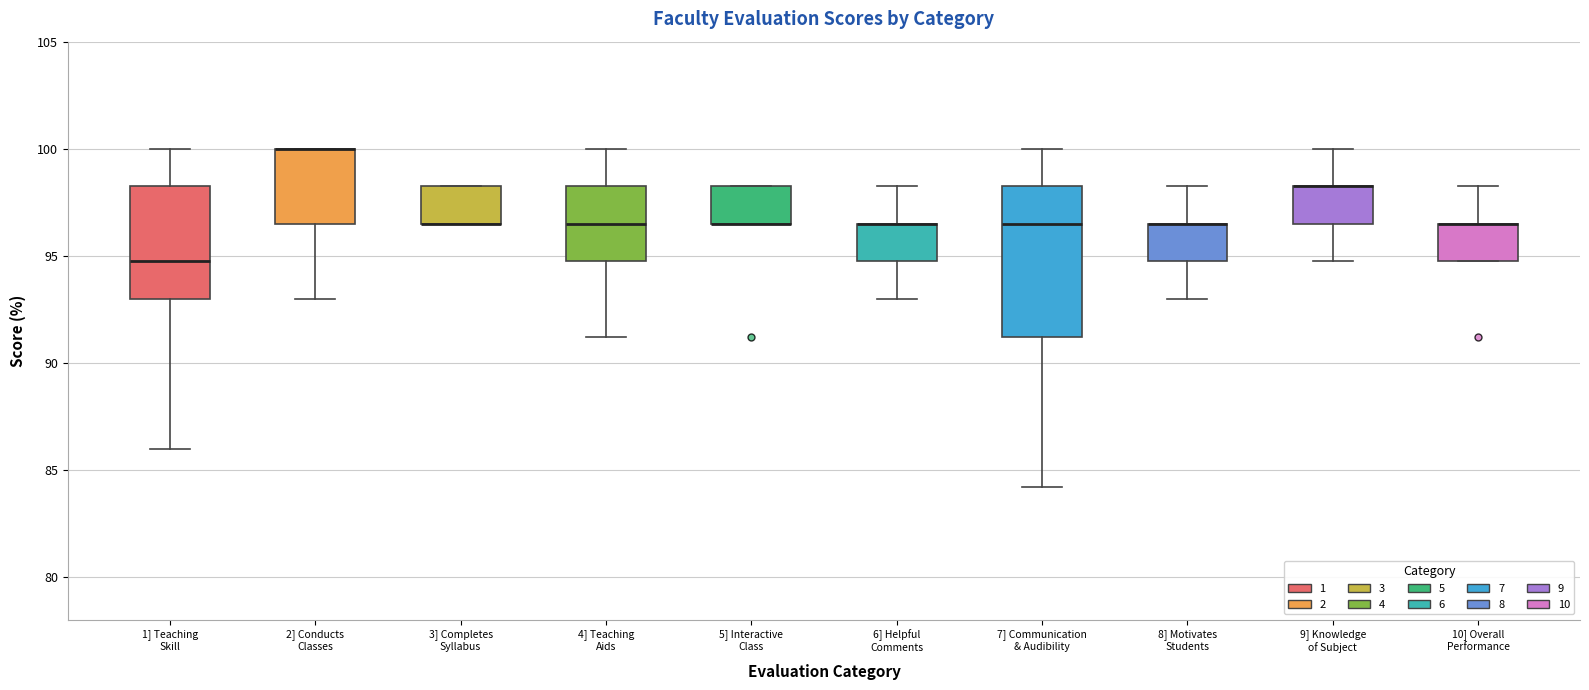

Reading left to right, read every box against the y-axis: the position of its median line, the range the box covers, and the ends of its whiskers. The values are not printed on the chart, so give them approximately, as read against the axis.

1] Teaching Skill: median 94.5, box 93.0 to 98.0, whiskers 86.0 to 100.0
2] Conducts Classes: median 100.0 (drawn on the box's upper edge), box 96.5 to 100.0, whiskers 93.0 to 100.0
3] Completes Syllabus: median 96.5 (drawn on the box's lower edge), box 96.5 to 98.0, whiskers 96.5 to 98.0
4] Teaching Aids: median 96.5, box 94.5 to 98.0, whiskers 91.0 to 100.0
5] Interactive Class: median 96.5 (drawn on the box's lower edge), box 96.5 to 98.0, whiskers 96.5 to 98.0
6] Helpful Comments: median 96.5 (drawn on the box's upper edge), box 94.5 to 96.5, whiskers 93.0 to 98.0
7] Communication & Audibility: median 96.5, box 91.0 to 98.0, whiskers 84.0 to 100.0
8] Motivates Students: median 96.5 (drawn on the box's upper edge), box 94.5 to 96.5, whiskers 93.0 to 98.0
9] Knowledge of Subject: median 98.0 (drawn on the box's upper edge), box 96.5 to 98.0, whiskers 94.5 to 100.0
10] Overall Performance: median 96.5 (drawn on the box's upper edge), box 94.5 to 96.5, whiskers 94.5 to 98.0